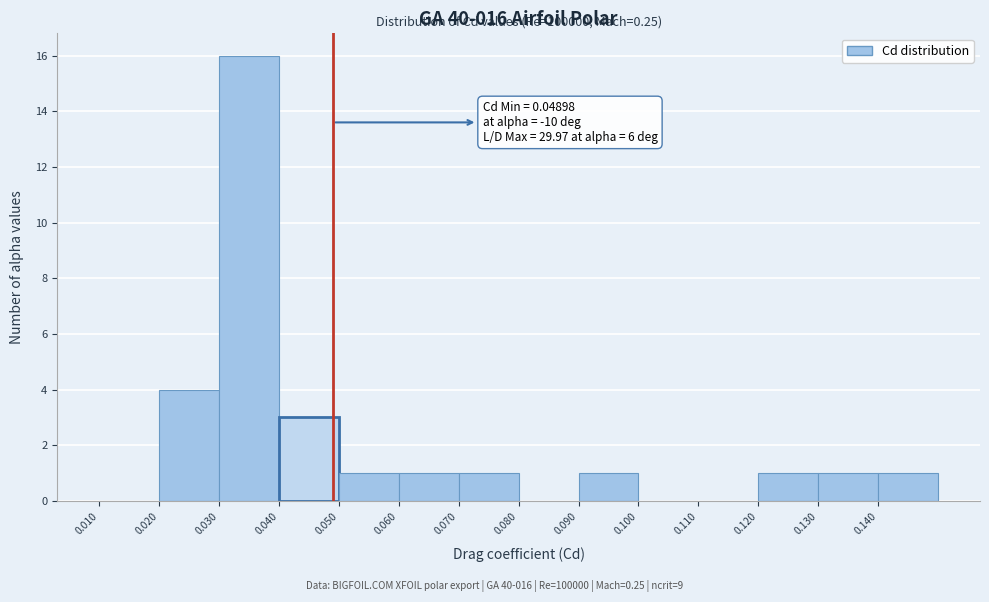

Over which range of the x-axis is the bar tallest?

0.03 to 0.04